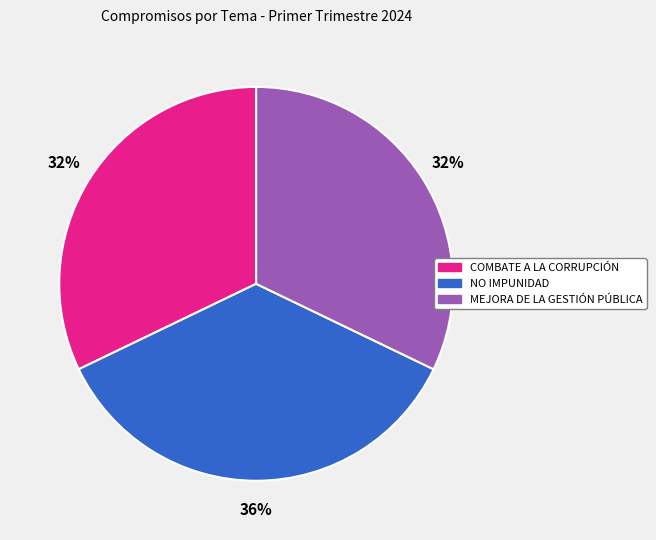

The NO IMPUNIDAD slice represents 51% of the pie. True or false?

False